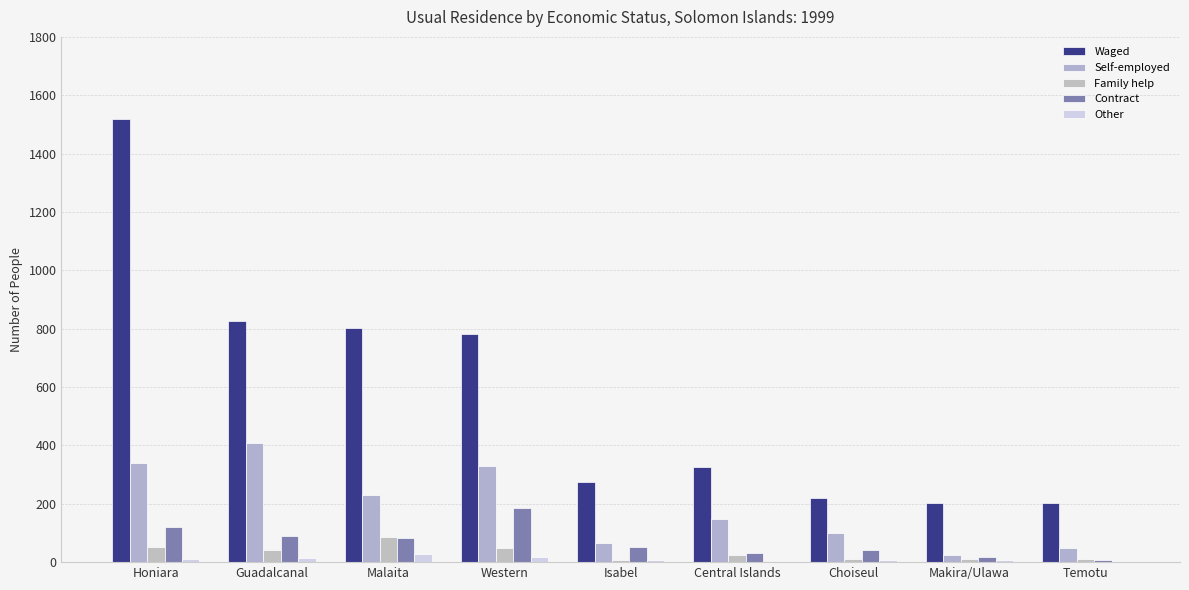

Is the value of Self-employed at Honiara greater than the value of Waged at Choiseul?

Yes